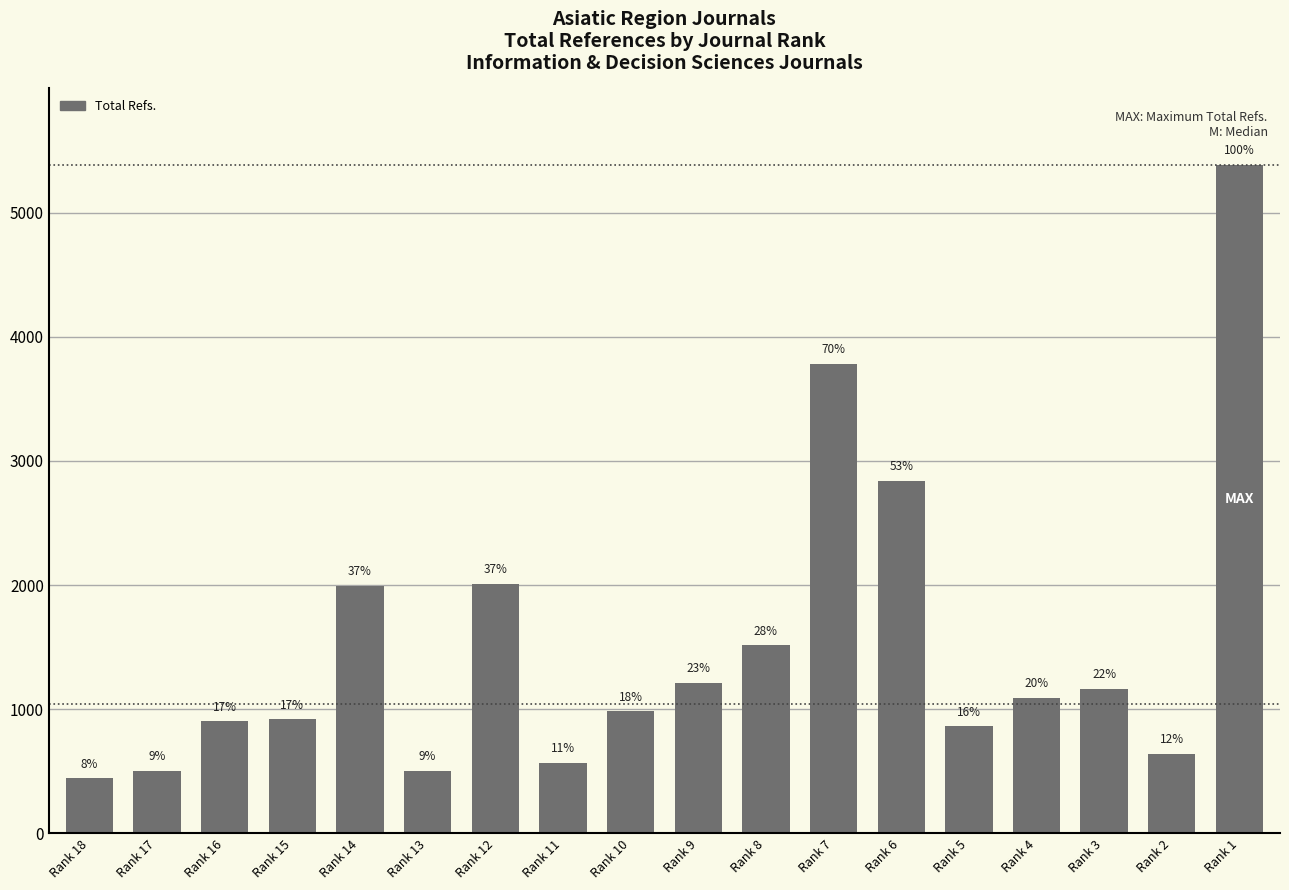

Rank the categories by value from highest to lowest.

Rank 1, Rank 7, Rank 6, Rank 12, Rank 14, Rank 8, Rank 9, Rank 3, Rank 4, Rank 10, Rank 15, Rank 16, Rank 5, Rank 2, Rank 11, Rank 13, Rank 17, Rank 18